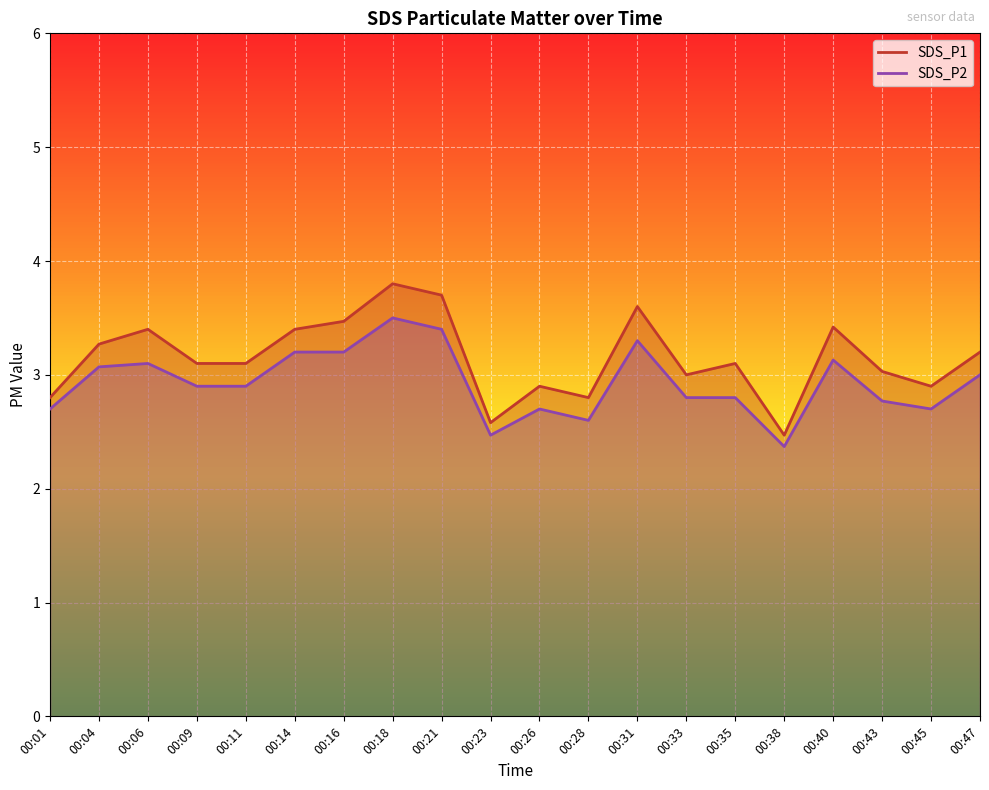

Which series has the largest total across all categories?

SDS_P1